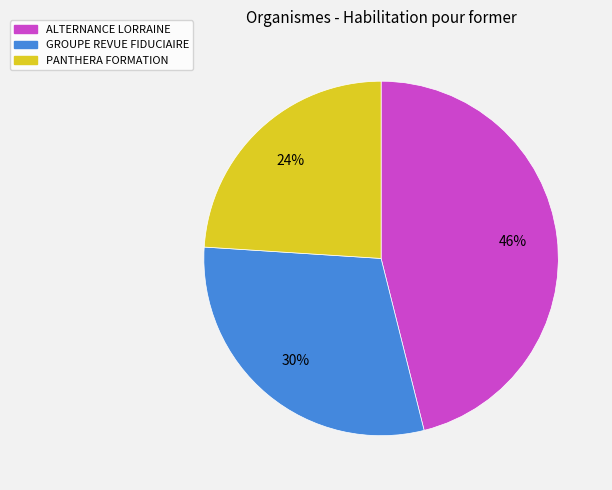

To the nearest percent, what is the combined percentage of ALTERNANCE LORRAINE and PANTHERA FORMATION?

70%